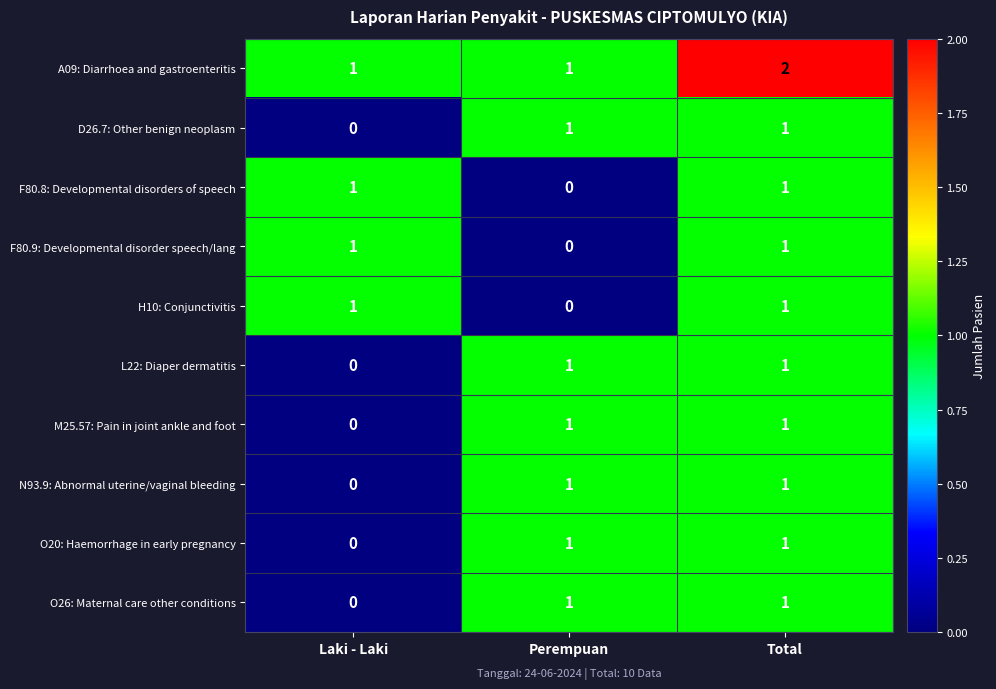

What is the sum of the A09: Diarrhoea and gastroenteritis values at Total and Perempuan?

3